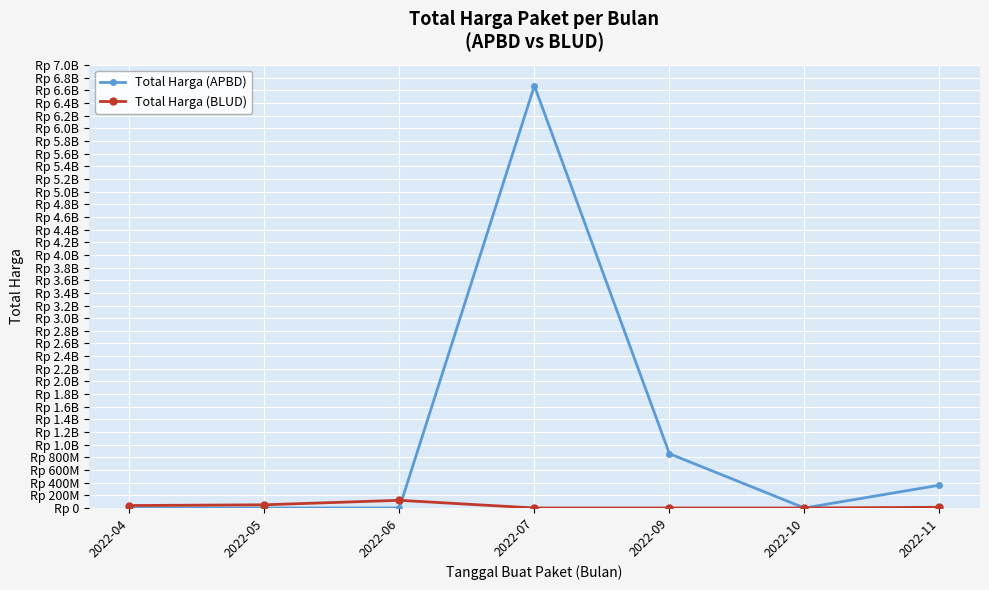

In Total Harga (BLUD), how many points are higher than both neighbors (excluding endpoints)?

1